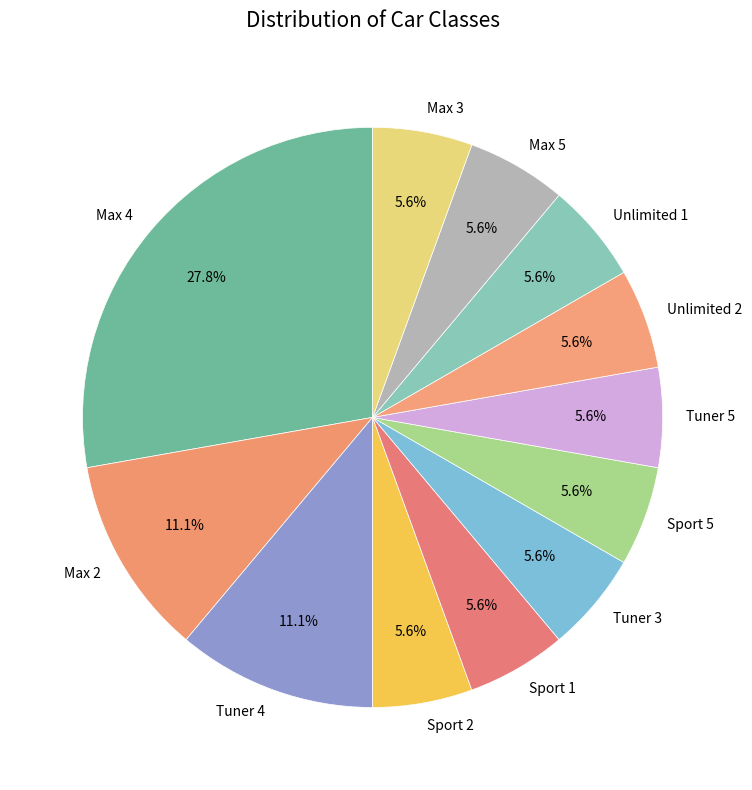

To the nearest percent, what is the difference between the largest and smallest slice percentages?

22%